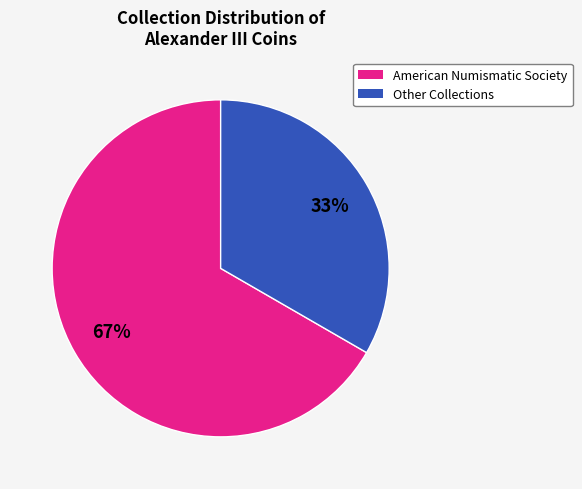

What is the largest slice in the pie chart?

American Numismatic Society